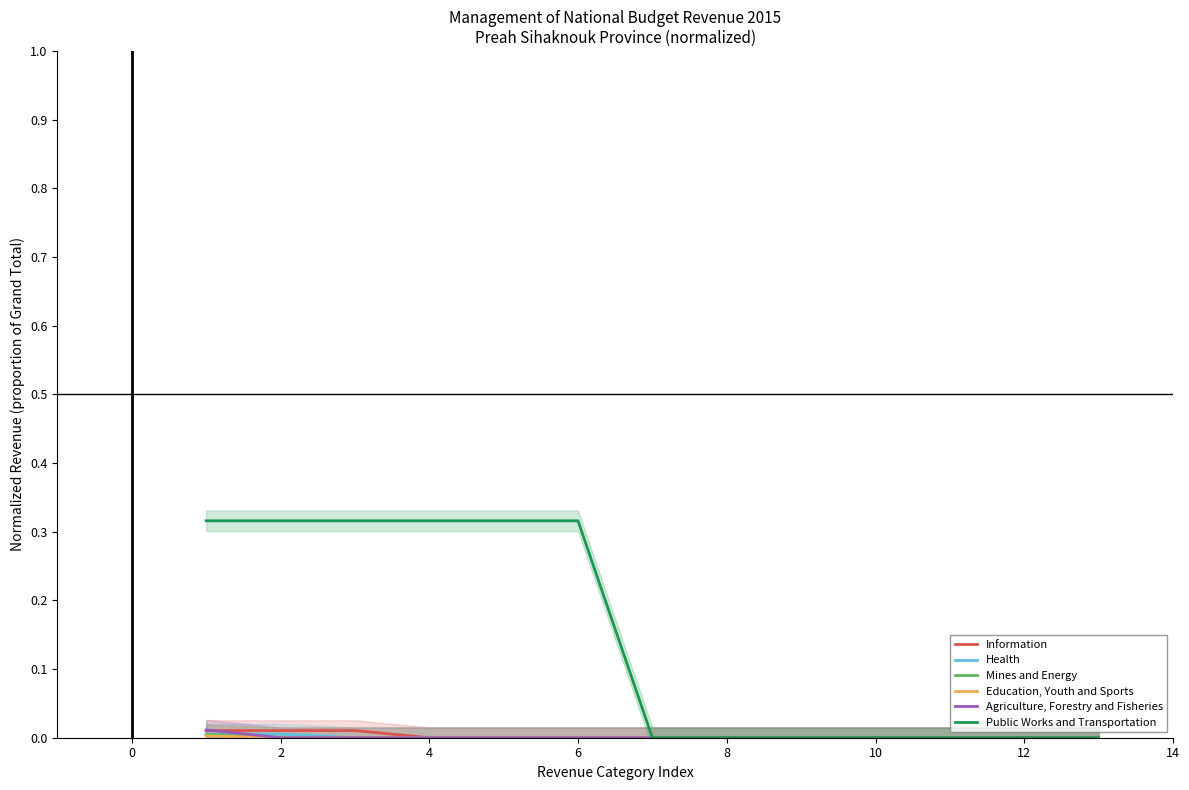

Does the chart display data point markers on the line(s)?

No